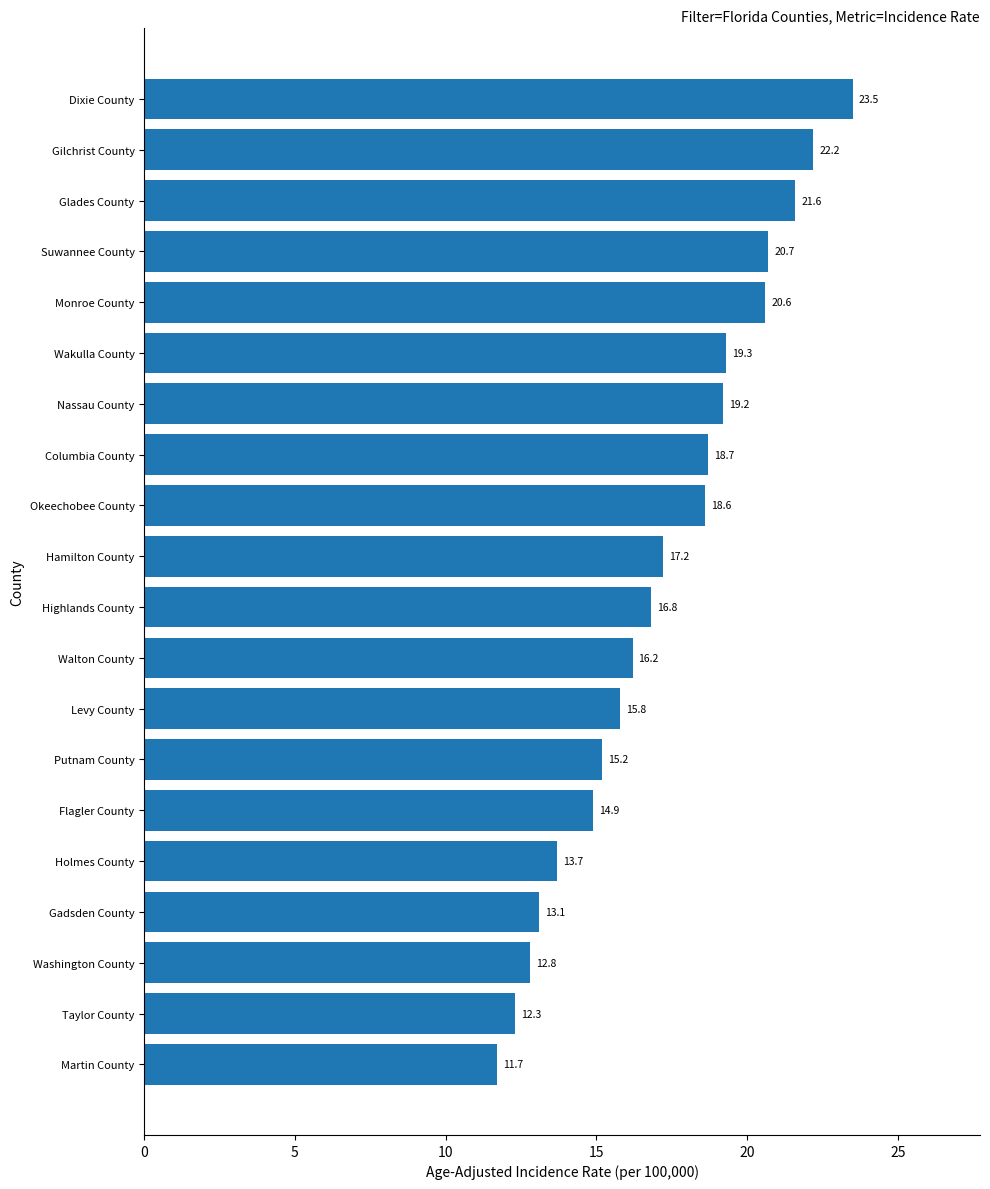

Is it true that the value at Highlands County is 16.8?

True